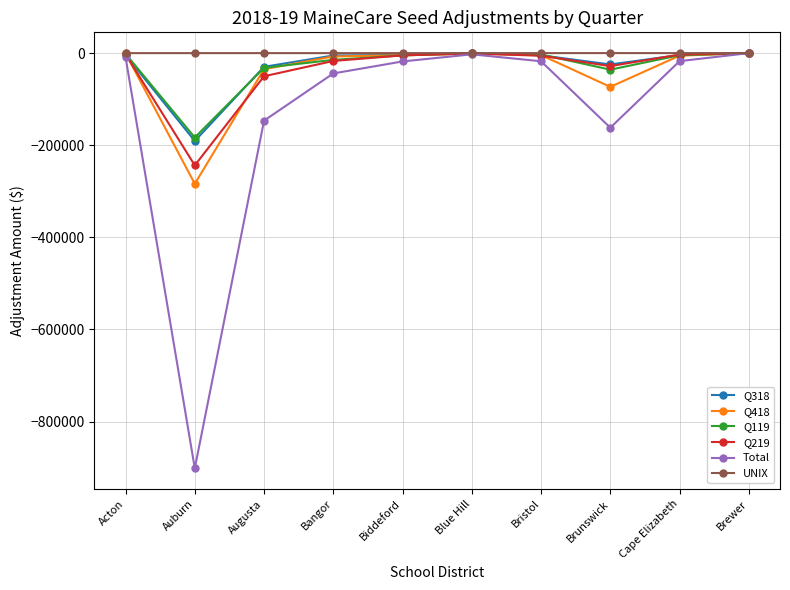

What is the difference between the Q418 values at Cape Elizabeth and Acton?

5136.5